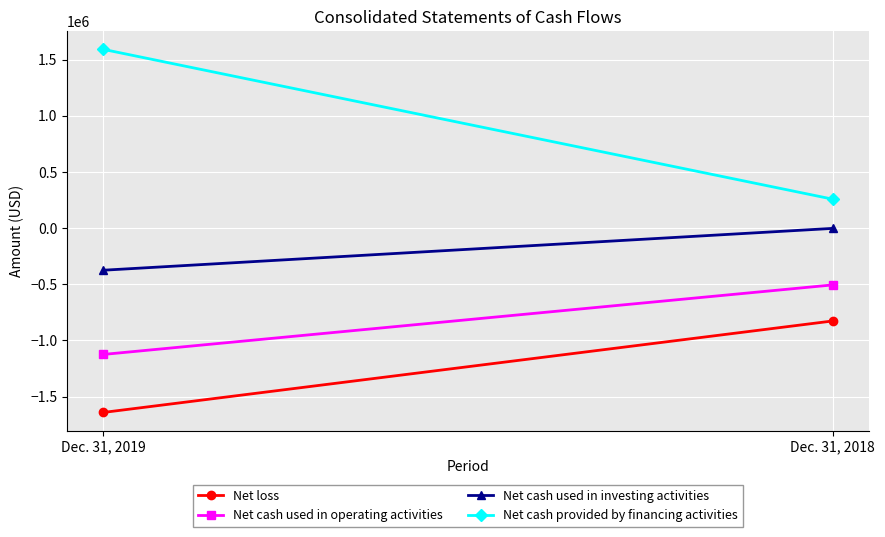

What is the total value across all series at Dec. 31, 2018?

-1077637